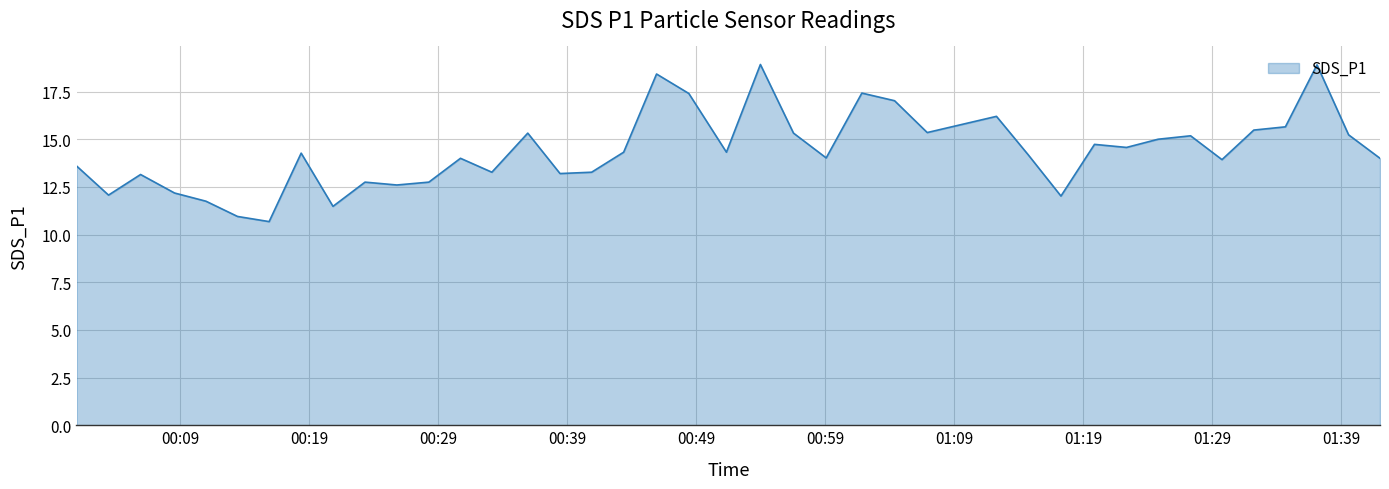

What is the difference between the maximum and minimum values?

8.2